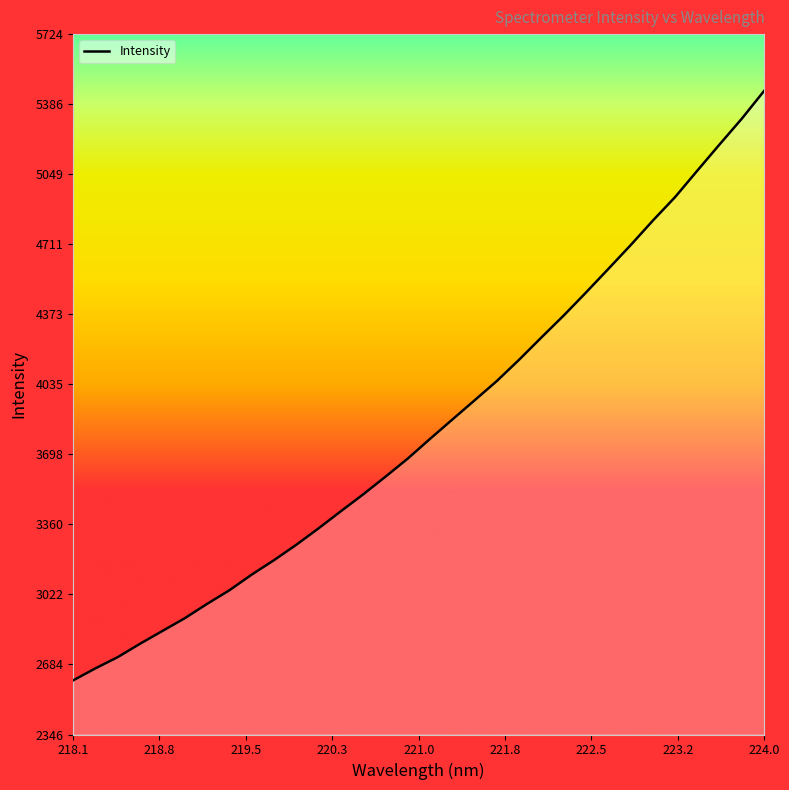

What is the minimum value shown in the chart?

2607.7